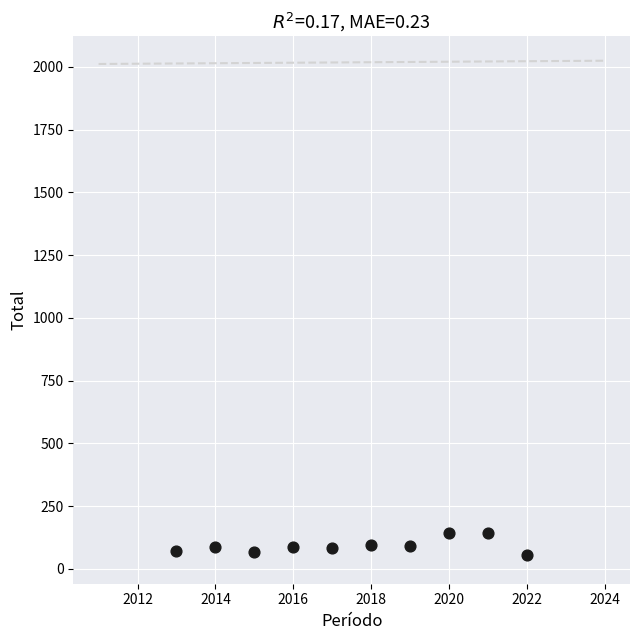

What is the range of X values (max minus min)?

9